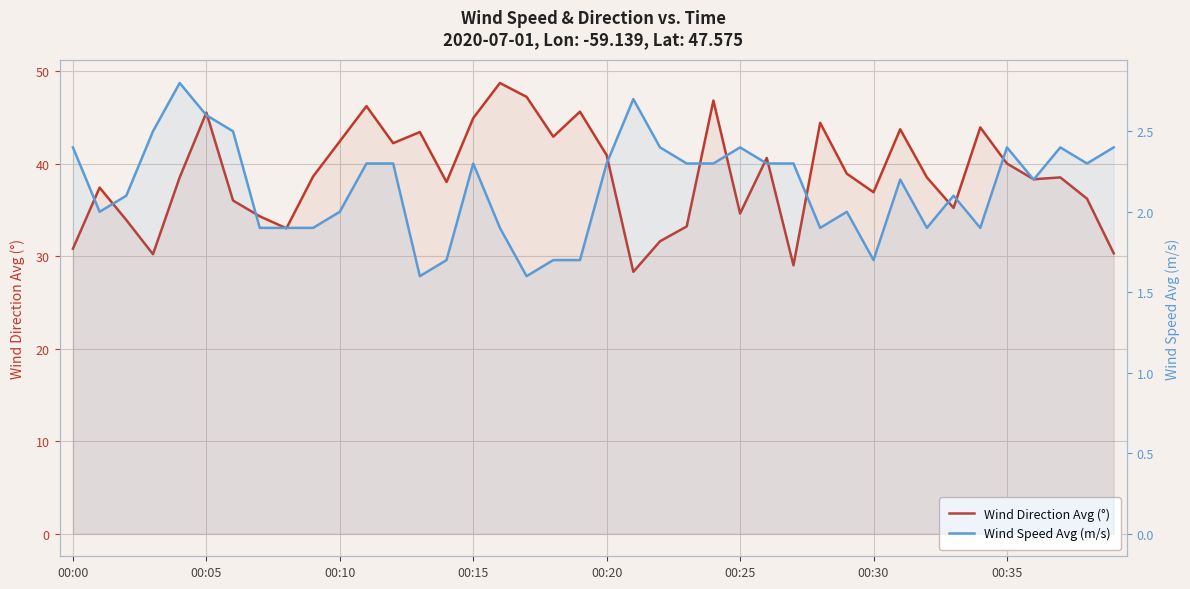

What is the label of the 30th point from the right?

00:10